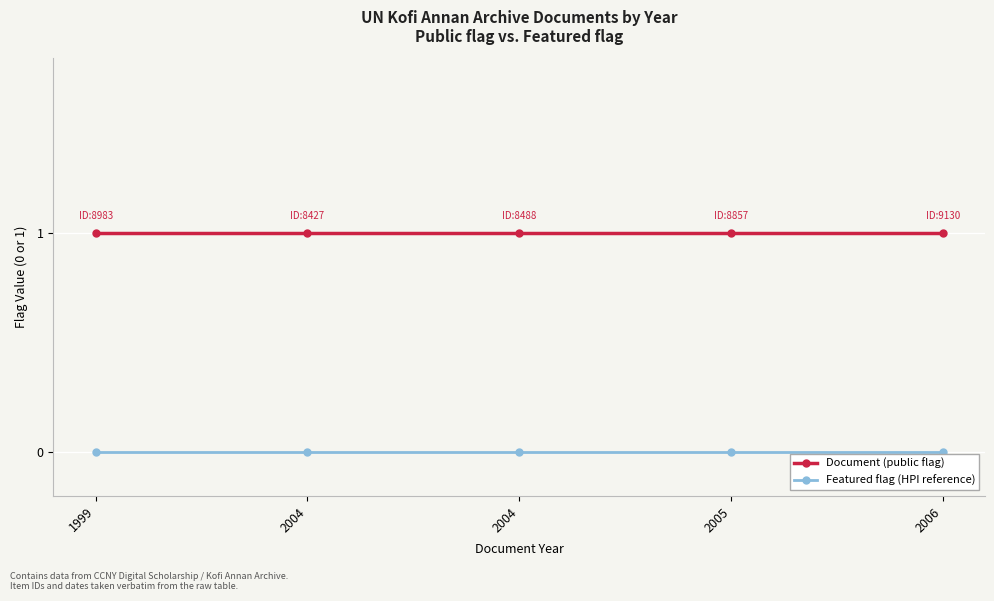

True or false: Document (public flag) has more than 2 points higher than both neighbors.

False